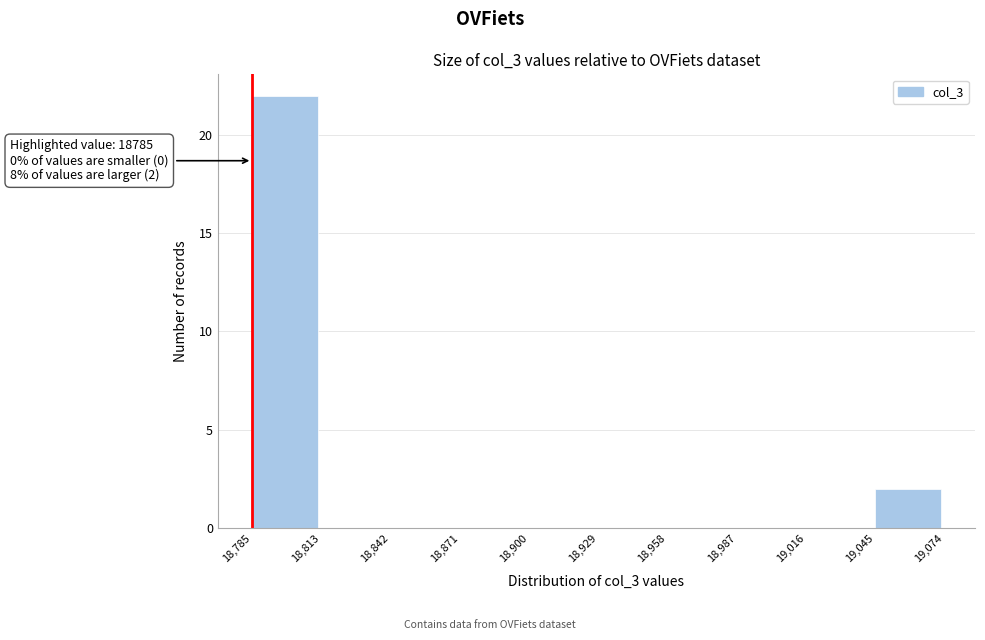

Which range on the x-axis has the tallest bar?

18,785 to 18,813